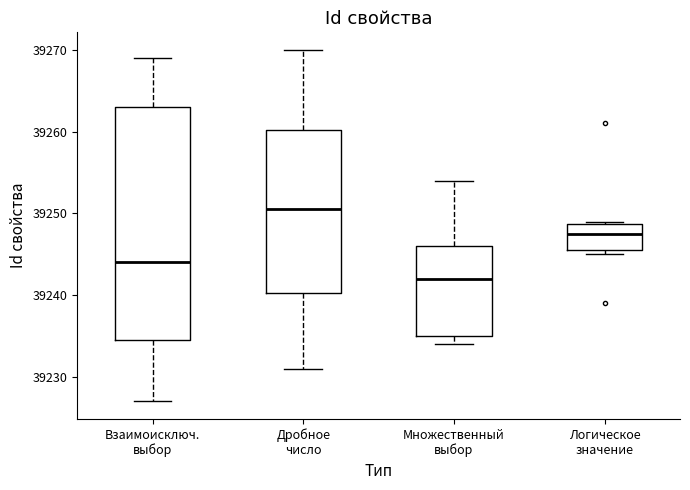

Where does the median line of the box for Логическое значение sit on the y-axis? The values are not printed on the chart, so give them approximately, as read against the axis.

39248